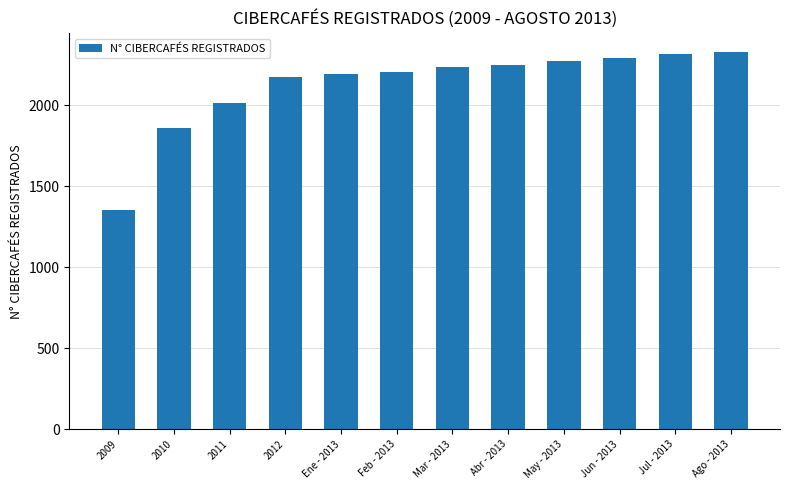

The chart shows a value of 912 at 2009. True or false?

False